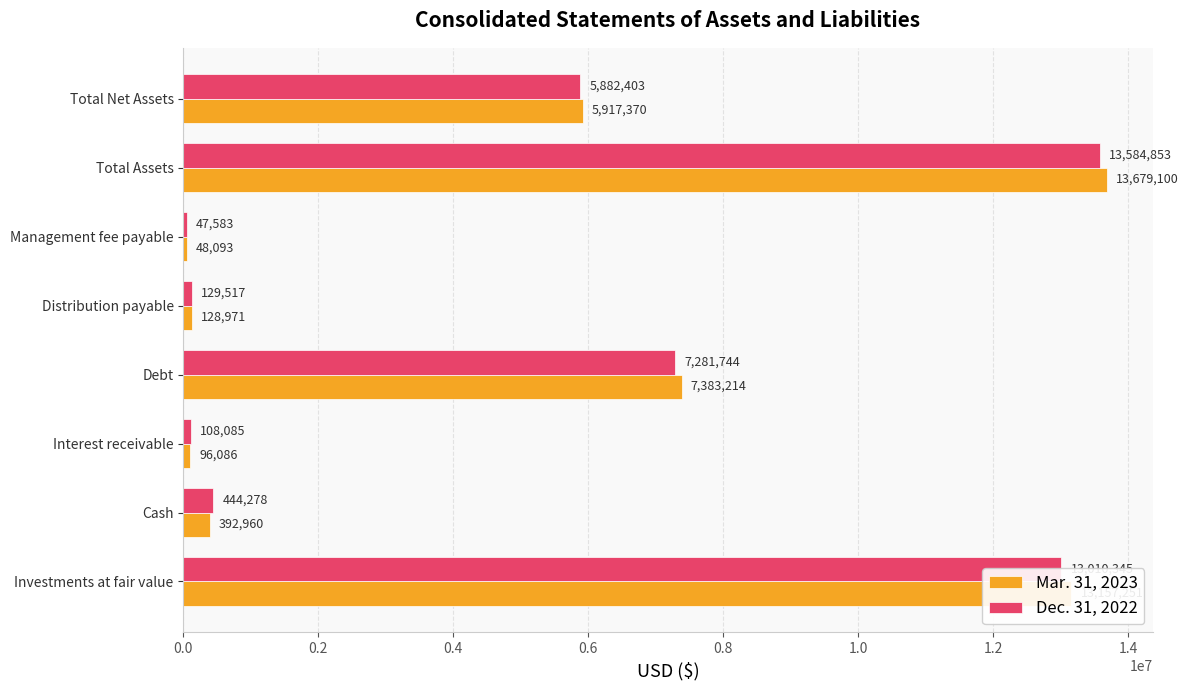

At how many categories does at least one series exceed 7126414?

3